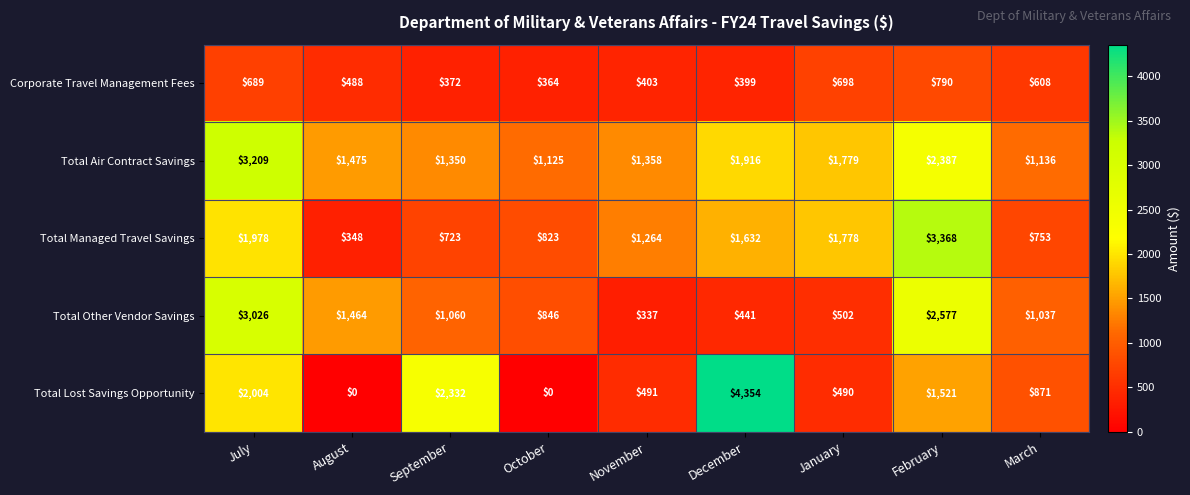

Rank the series by their maximum value, from highest to lowest.

Total Lost Savings Opportunity, Total Managed Travel Savings, Total Air Contract Savings, Total Other Vendor Savings, Corporate Travel Management Fees